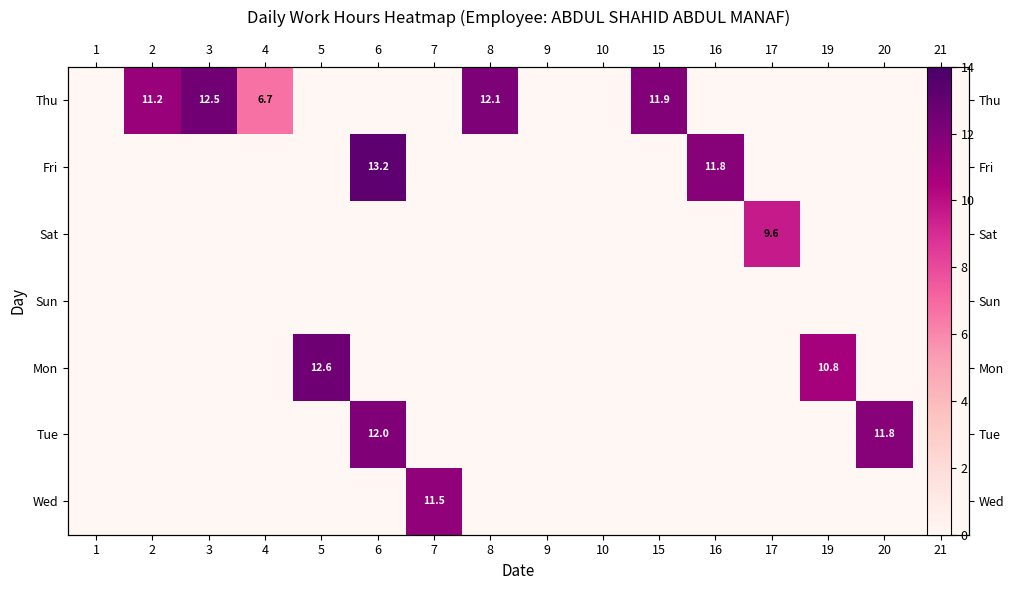

What is the average value of the Wed series?

0.7